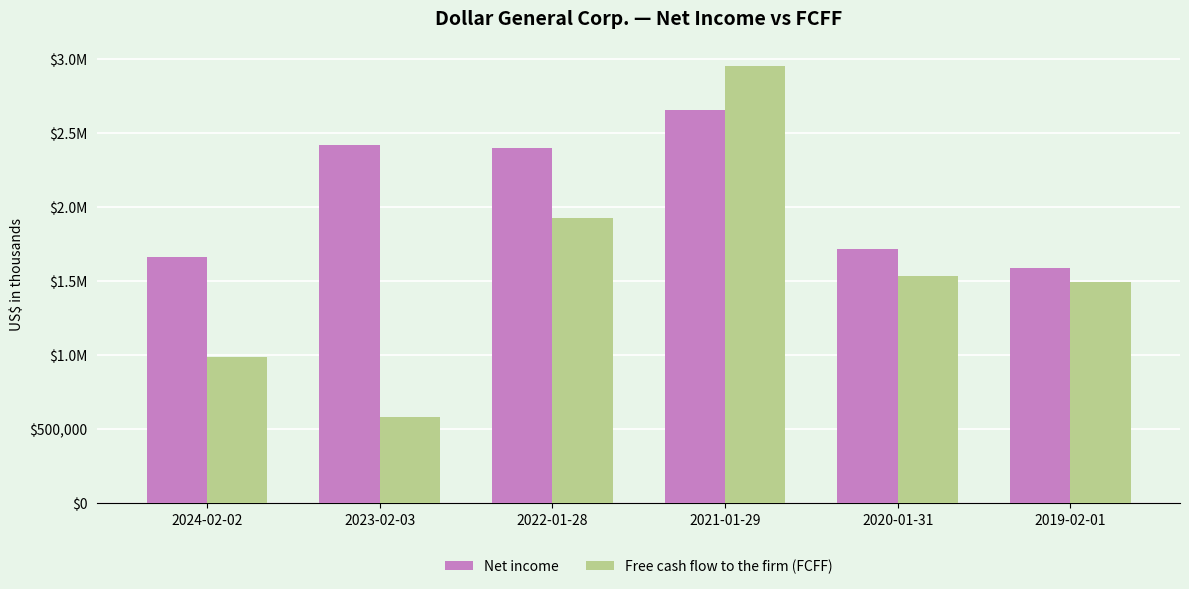

What are all the series names shown in the legend?

Net income, Free cash flow to the firm (FCFF)